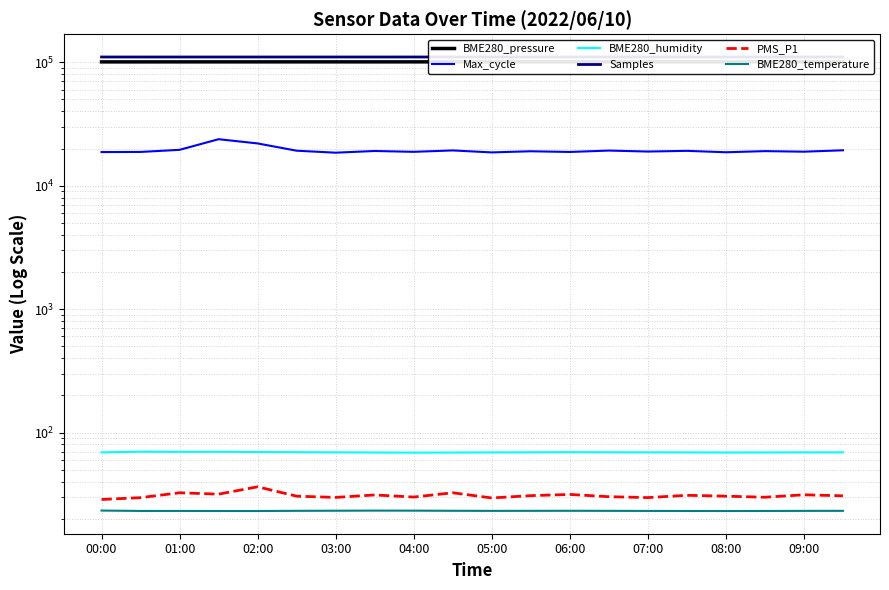

Which series changed the most between 09:00 and 12?

Max_cycle